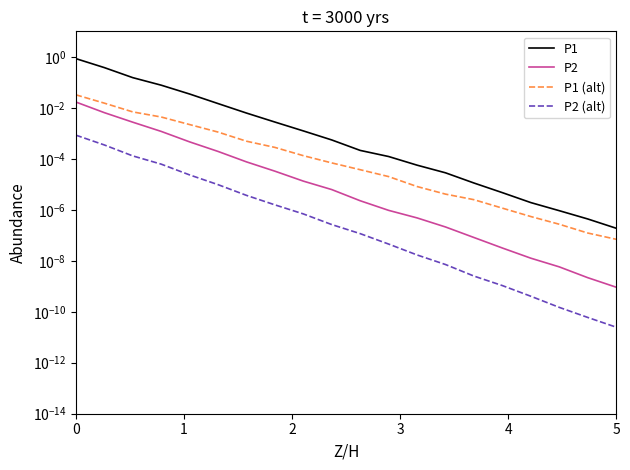

The value of P2 at 10 is 0.0. True or false?

False